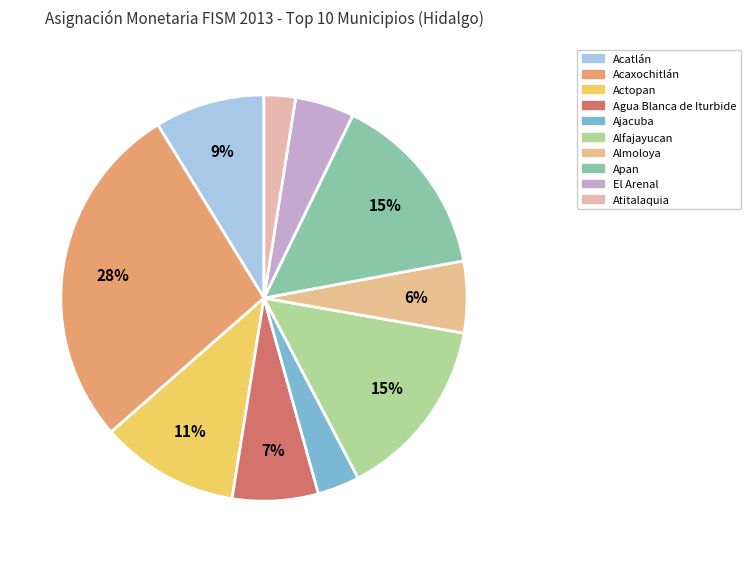

How many slices are in this pie chart?

10